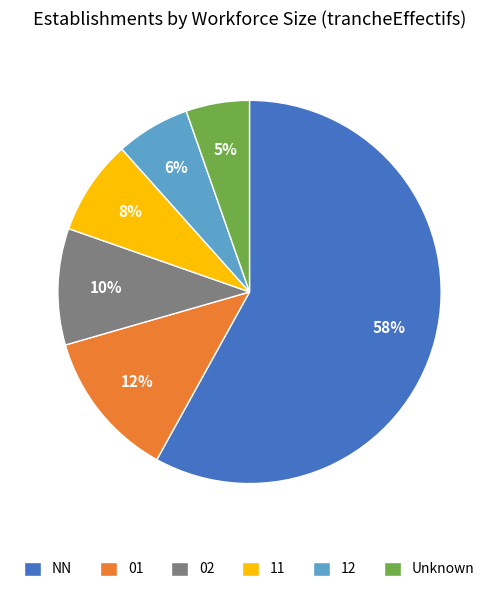

Is NN the majority of the pie?

Yes